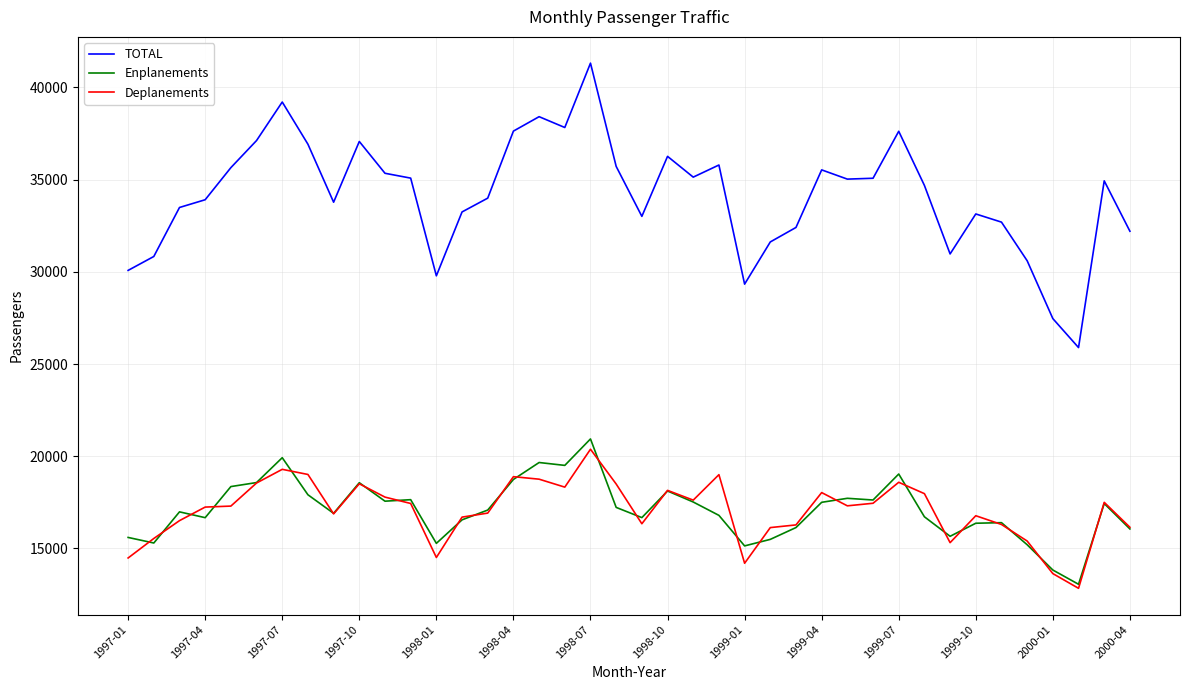

How many interior local valleys does the TOTAL series have?

9